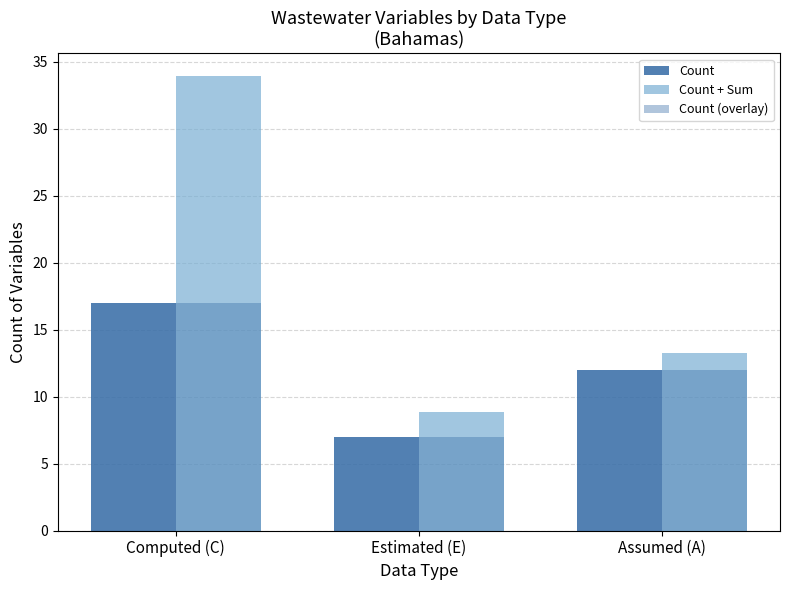

At how many categories does at least one series exceed 17?

1